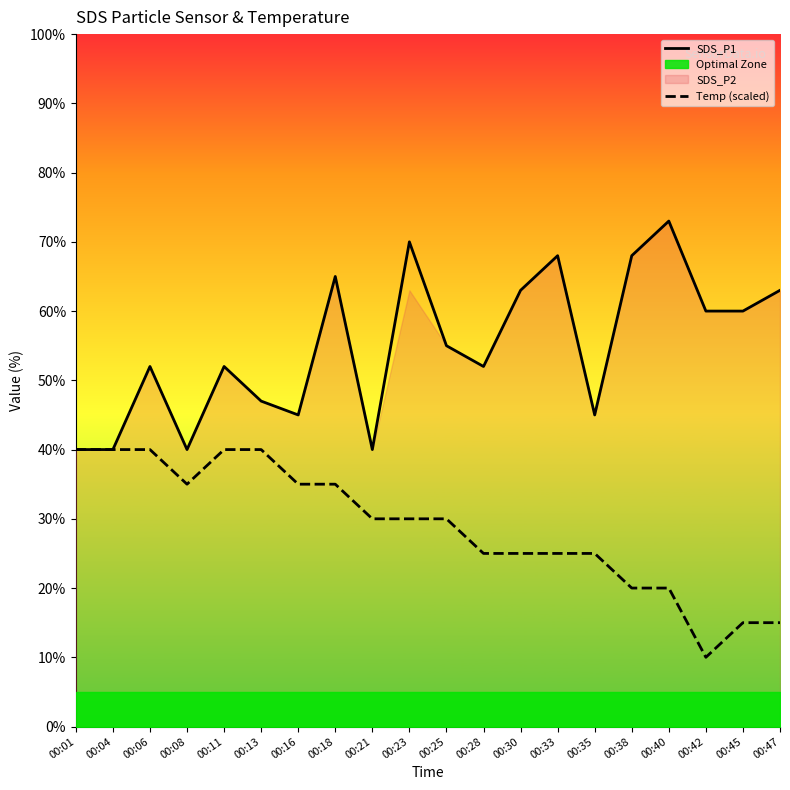

How many interior local peaks does the SDS_P1 series have?

6